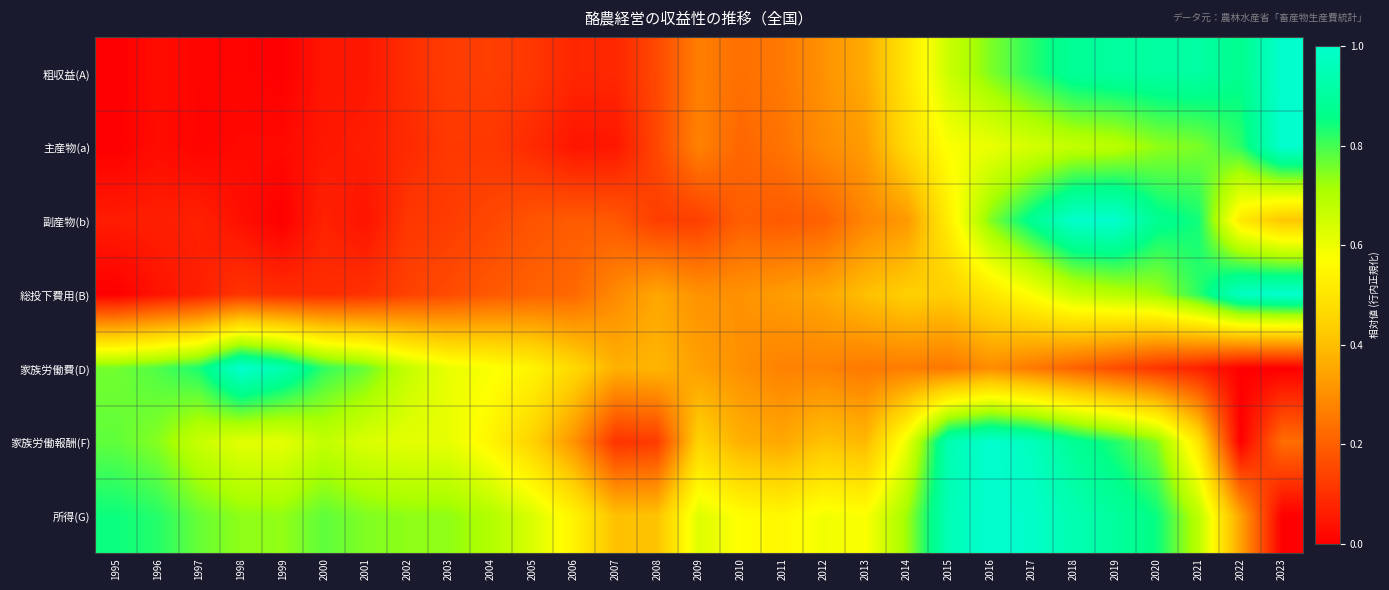

Reading left to right, what are all the values shown in this chart?

粗収益(A): 1995=0.0	1996=0.0	1997=0.0	1998=0.0	1999=0.0	2000=0.0	2001=0.0	2002=0.1	2003=0.1	2004=0.1	2005=0.1	2006=0.1	2007=0.1	2008=0.2	2009=0.3	2010=0.2	2011=0.3	2012=0.3	2013=0.4	2014=0.5	2015=0.7	2016=0.8	2017=0.8	2018=0.9	2019=0.9	2020=0.9	2021=0.9	2022=0.9	2023=1.0
主産物(a): 1995=0.0	1996=0.0	1997=0.0	1998=0.0	1999=0.0	2000=0.1	2001=0.1	2002=0.1	2003=0.1	2004=0.1	2005=0.1	2006=0.0	2007=0.0	2008=0.2	2009=0.3	2010=0.2	2011=0.2	2012=0.3	2013=0.3	2014=0.5	2015=0.6	2016=0.6	2017=0.6	2018=0.7	2019=0.7	2020=0.7	2021=0.8	2022=0.8	2023=1.0
副産物(b): 1995=0.1	1996=0.1	1997=0.1	1998=0.0	1999=0.0	2000=0.1	2001=0.0	2002=0.1	2003=0.1	2004=0.2	2005=0.2	2006=0.2	2007=0.2	2008=0.1	2009=0.1	2010=0.2	2011=0.2	2012=0.2	2013=0.3	2014=0.3	2015=0.5	2016=0.7	2017=0.9	2018=1.0	2019=1.0	2020=0.9	2021=0.8	2022=0.5	2023=0.4
総投下費用(B): 1995=0.0	1996=0.0	1997=0.1	1998=0.1	1999=0.1	2000=0.1	2001=0.1	2002=0.1	2003=0.2	2004=0.2	2005=0.2	2006=0.2	2007=0.3	2008=0.4	2009=0.3	2010=0.3	2011=0.3	2012=0.4	2013=0.4	2014=0.4	2015=0.4	2016=0.5	2017=0.6	2018=0.7	2019=0.7	2020=0.7	2021=0.8	2022=1.0	2023=1.0
家族労働費(D): 1995=0.8	1996=0.8	1997=0.8	1998=1.0	1999=0.9	2000=0.8	2001=0.8	2002=0.7	2003=0.6	2004=0.6	2005=0.5	2006=0.5	2007=0.4	2008=0.4	2009=0.3	2010=0.3	2011=0.3	2012=0.3	2013=0.3	2014=0.3	2015=0.3	2016=0.3	2017=0.3	2018=0.2	2019=0.2	2020=0.1	2021=0.1	2022=0.0	2023=0.0
家族労働報酬(F): 1995=0.8	1996=0.7	1997=0.7	1998=0.6	1999=0.6	2000=0.7	2001=0.6	2002=0.6	2003=0.6	2004=0.5	2005=0.4	2006=0.3	2007=0.1	2008=0.1	2009=0.5	2010=0.4	2011=0.4	2012=0.4	2013=0.4	2014=0.6	2015=0.9	2016=1.0	2017=1.0	2018=0.9	2019=0.8	2020=0.7	2021=0.5	2022=0.0	2023=0.2
所得(G): 1995=0.8	1996=0.8	1997=0.8	1998=0.7	1999=0.7	2000=0.8	2001=0.7	2002=0.7	2003=0.7	2004=0.7	2005=0.6	2006=0.5	2007=0.4	2008=0.4	2009=0.6	2010=0.6	2011=0.6	2012=0.6	2013=0.6	2014=0.7	2015=1.0	2016=1.0	2017=1.0	2018=0.9	2019=0.9	2020=0.8	2021=0.7	2022=0.3	2023=0.0